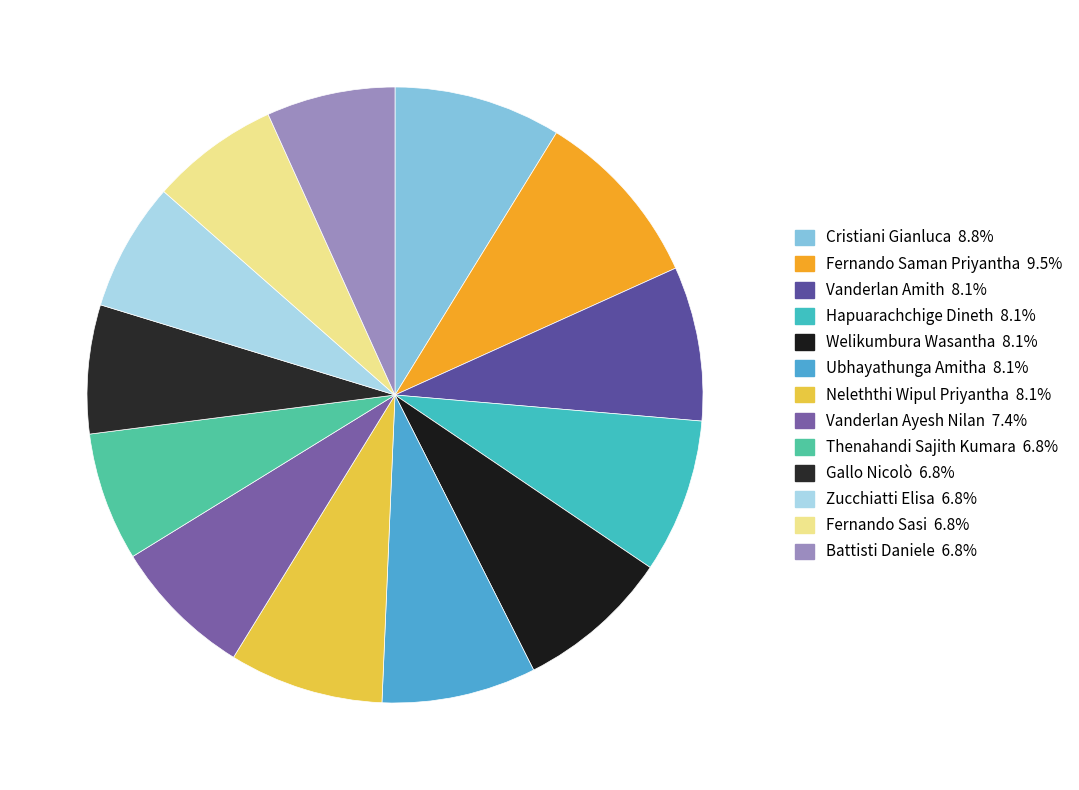

What percentage is the Thenahandi Sajith Kumara slice, to the nearest percent?

7%